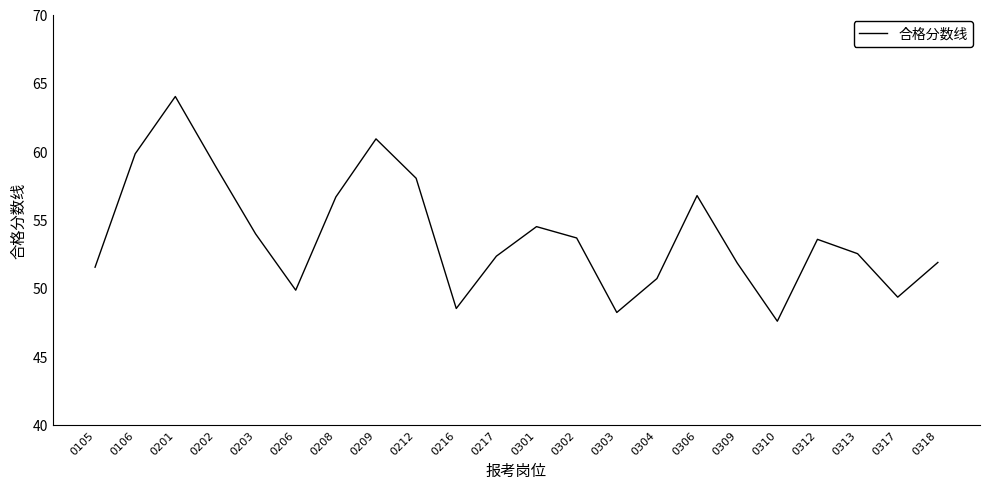

What is the difference between the maximum and minimum values?

16.4